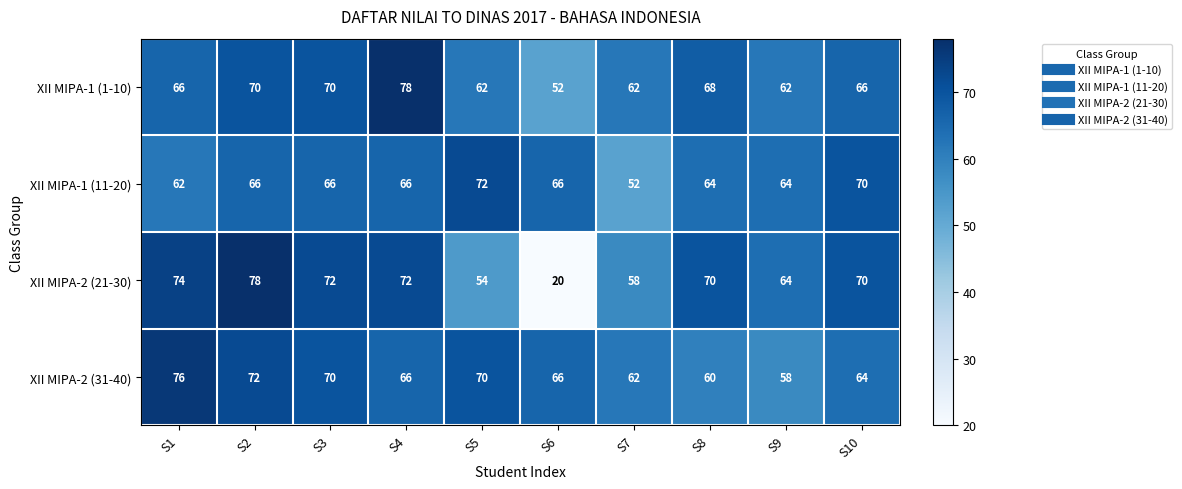

Is it true that XII MIPA-2 (21-30) equals 78 at S2?

True